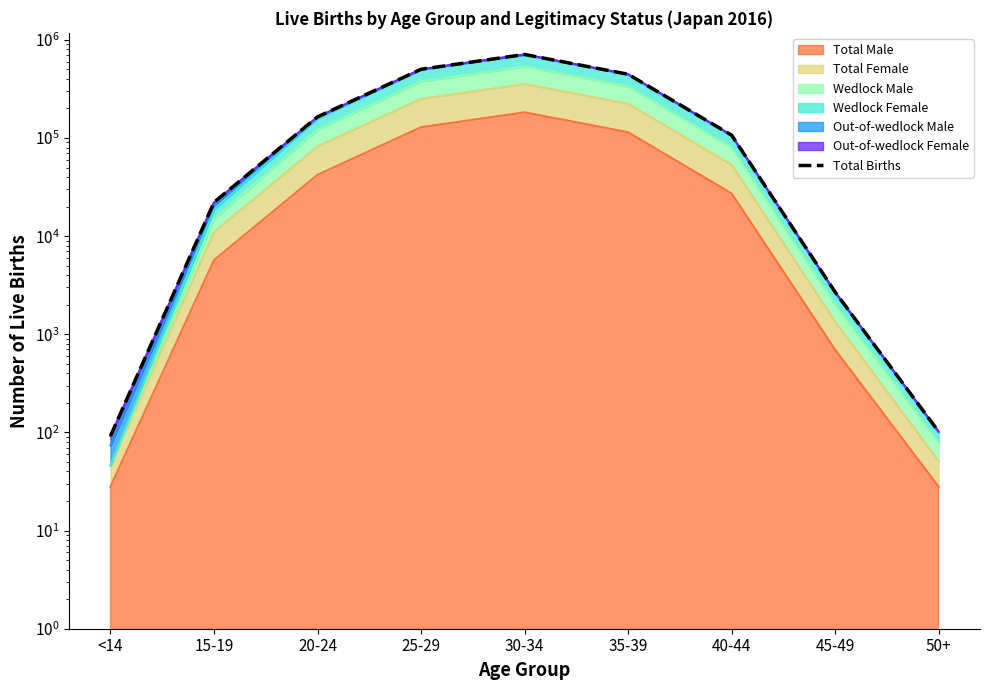

List the labels in order of value, smallest first.

<14, 50+, 45-49, 15-19, 40-44, 20-24, 35-39, 25-29, 30-34